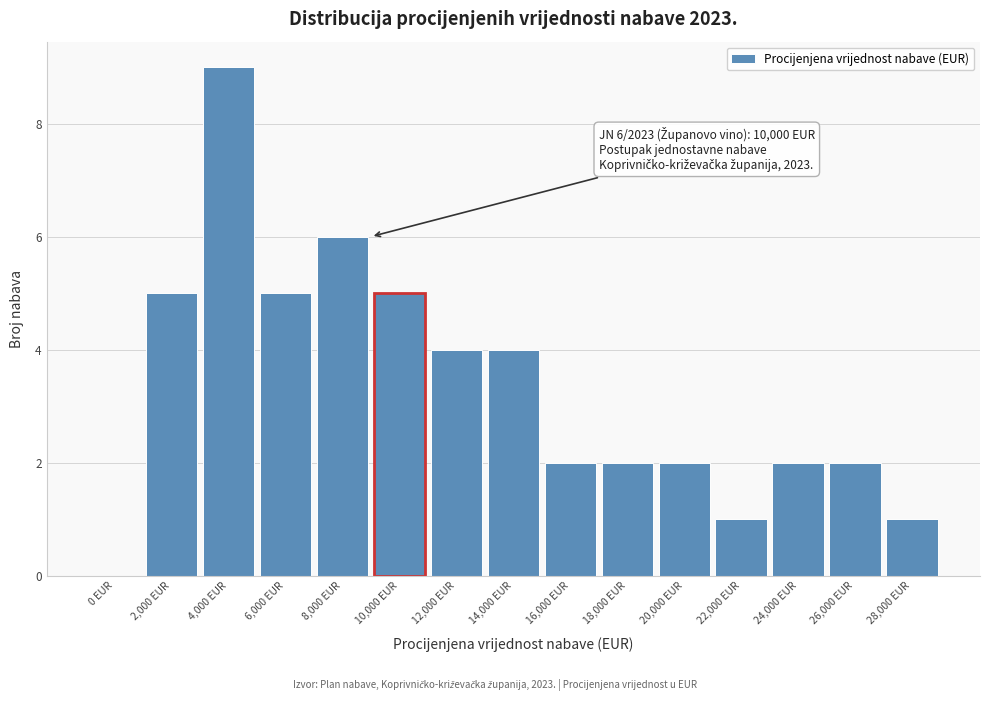

Reading left to right, extract all data points from this chart.

0 EUR=0	2,000 EUR=5	4,000 EUR=9	6,000 EUR=5	8,000 EUR=6	10,000 EUR=5	12,000 EUR=4	14,000 EUR=4	16,000 EUR=2	18,000 EUR=2	20,000 EUR=2	22,000 EUR=1	24,000 EUR=2	26,000 EUR=2	28,000 EUR=1